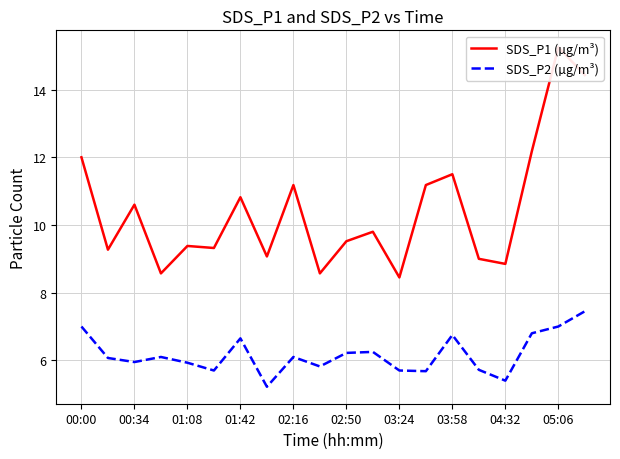

What is the maximum value for SDS_P2 (µg/m³)?

7.5